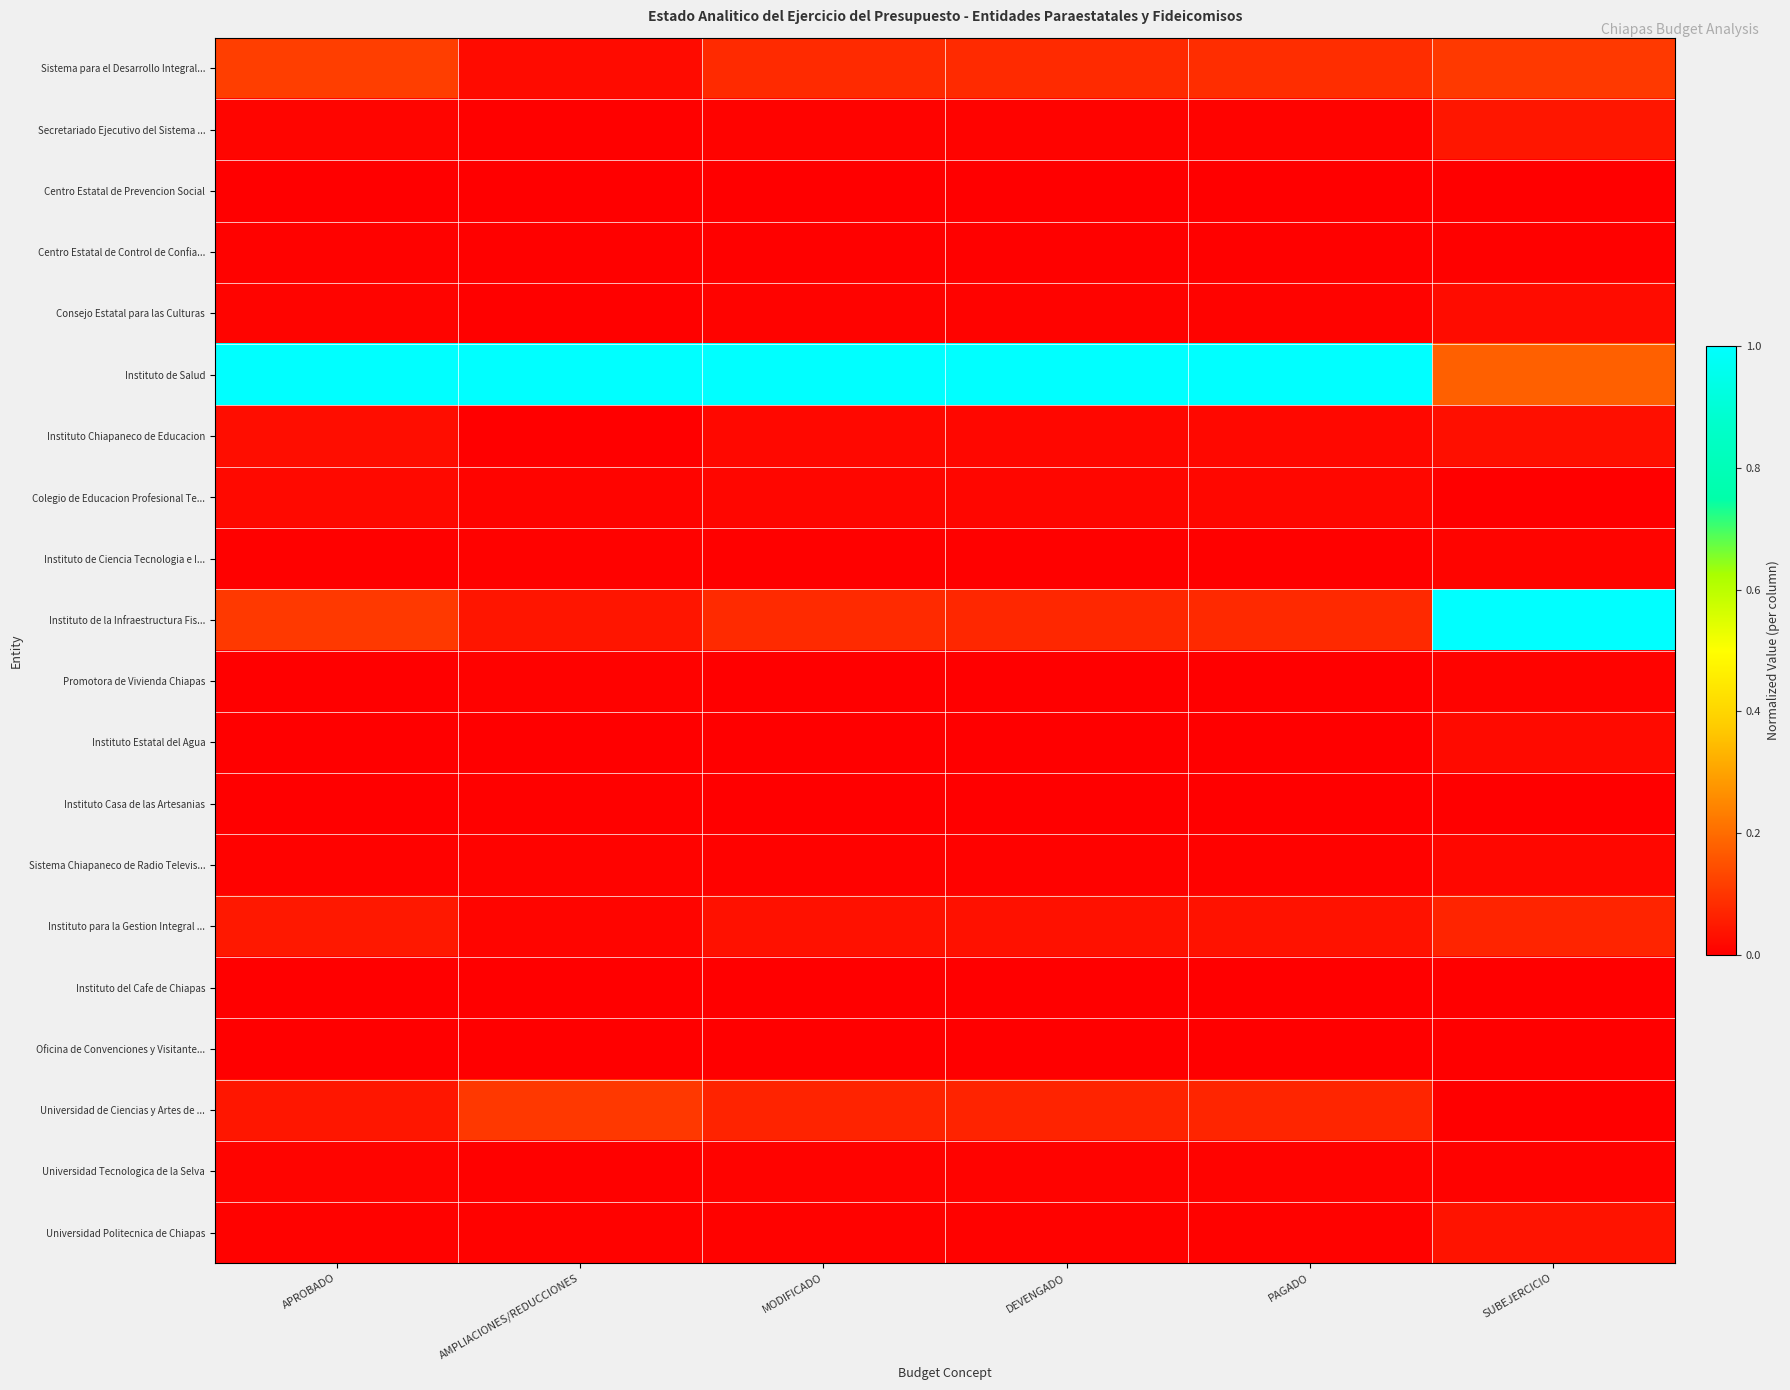

At how many categories does at least one series exceed 0?

6